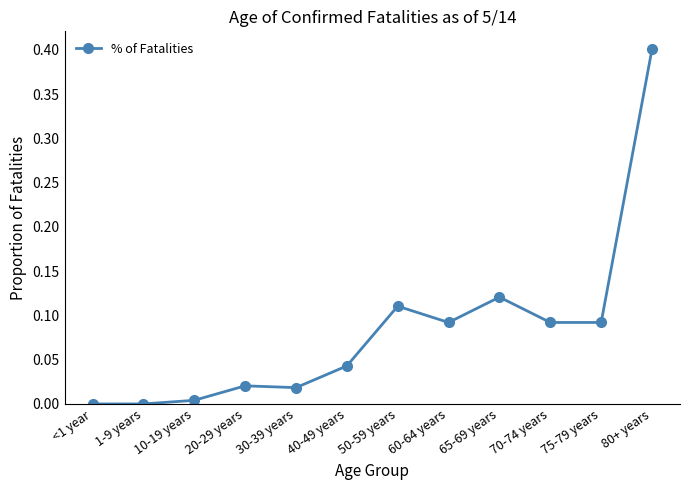

What is the label of the 7th point from the left?

50-59 years